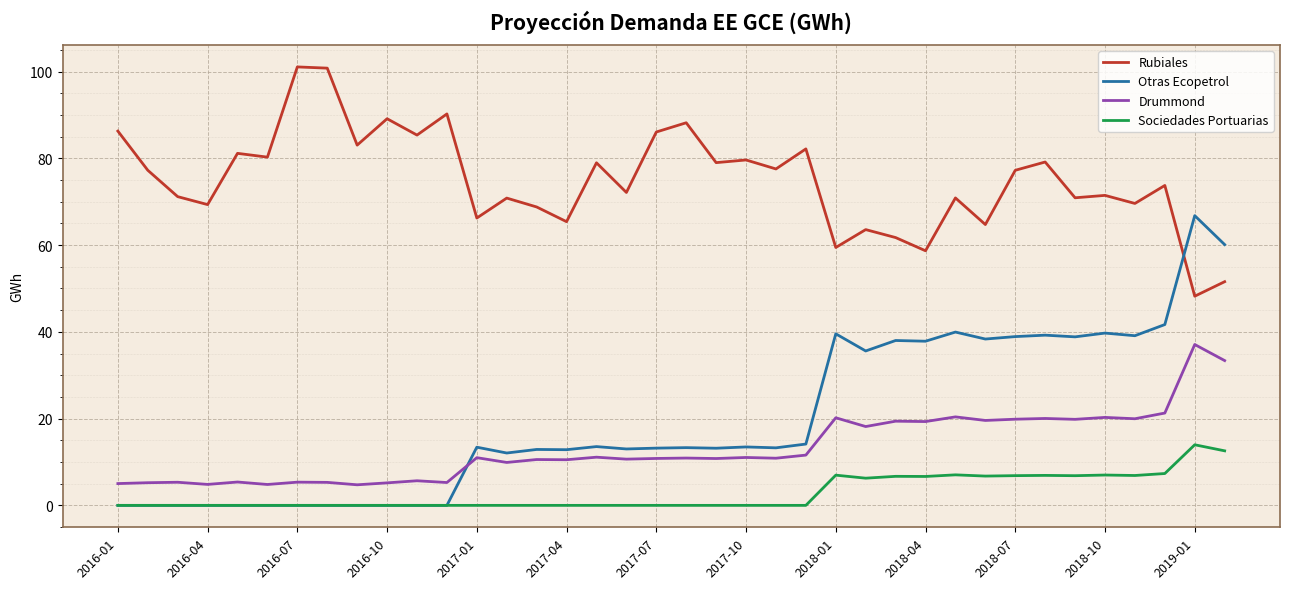

True or false: Rubiales has more than 1 points higher than both neighbors.

True